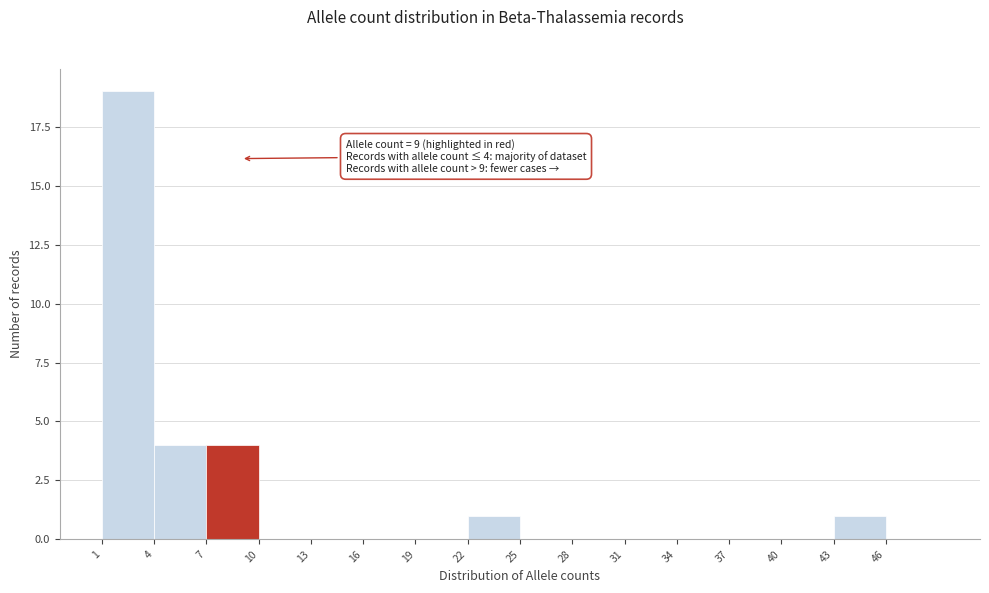

Over which range of the x-axis is the bar tallest?

1 to 4